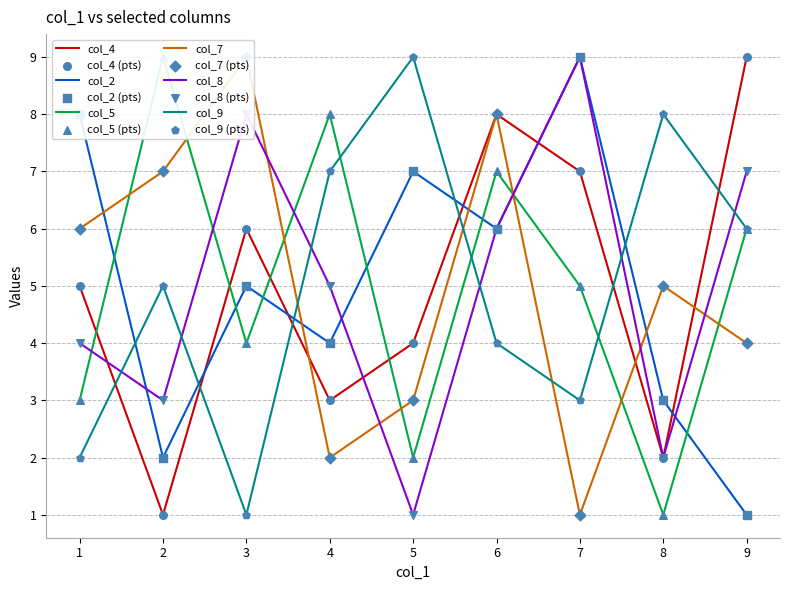

What are all the series names shown in the legend?

col_4, col_2, col_5, col_7, col_8, col_9